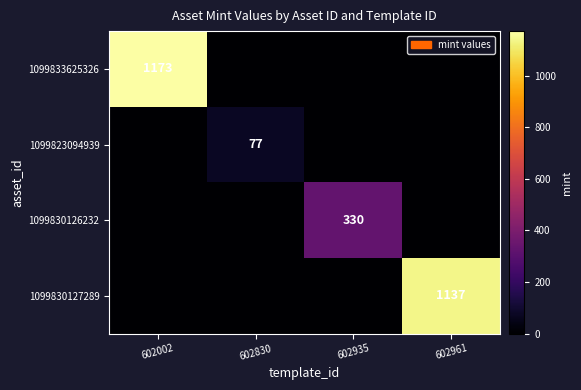

True or false: 1099830127289 has a value of 613 at 602961.

False